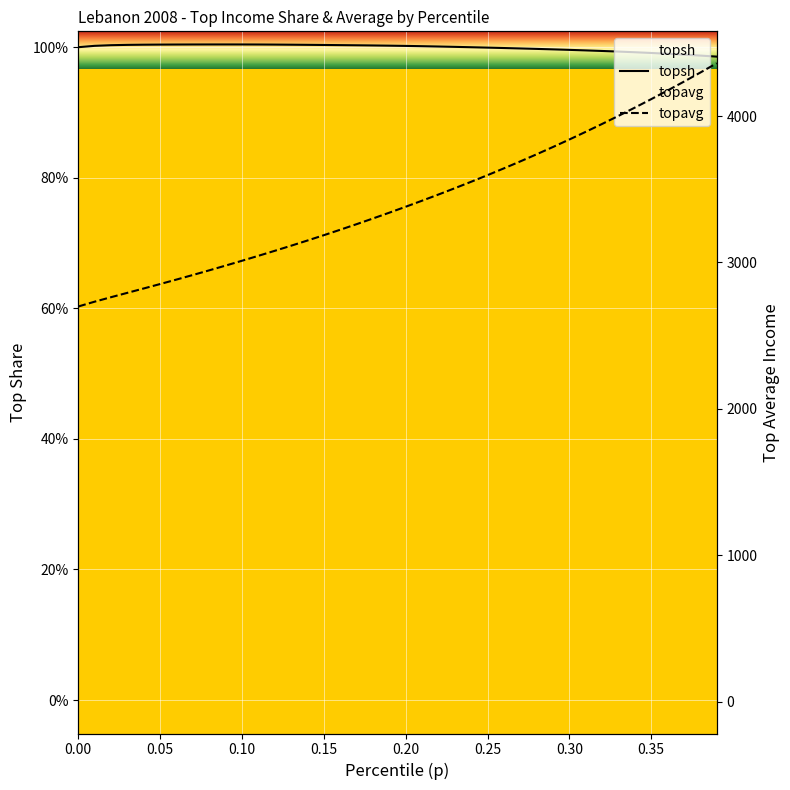

What is the average value of the topavg series?

3420.2